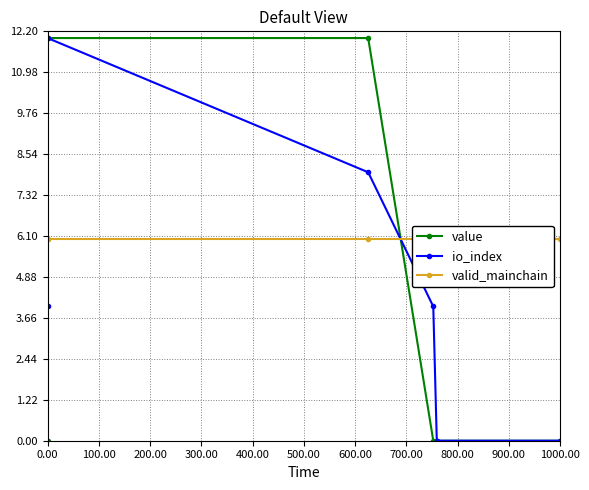

At how many categories does at least one series exceed 1?

6